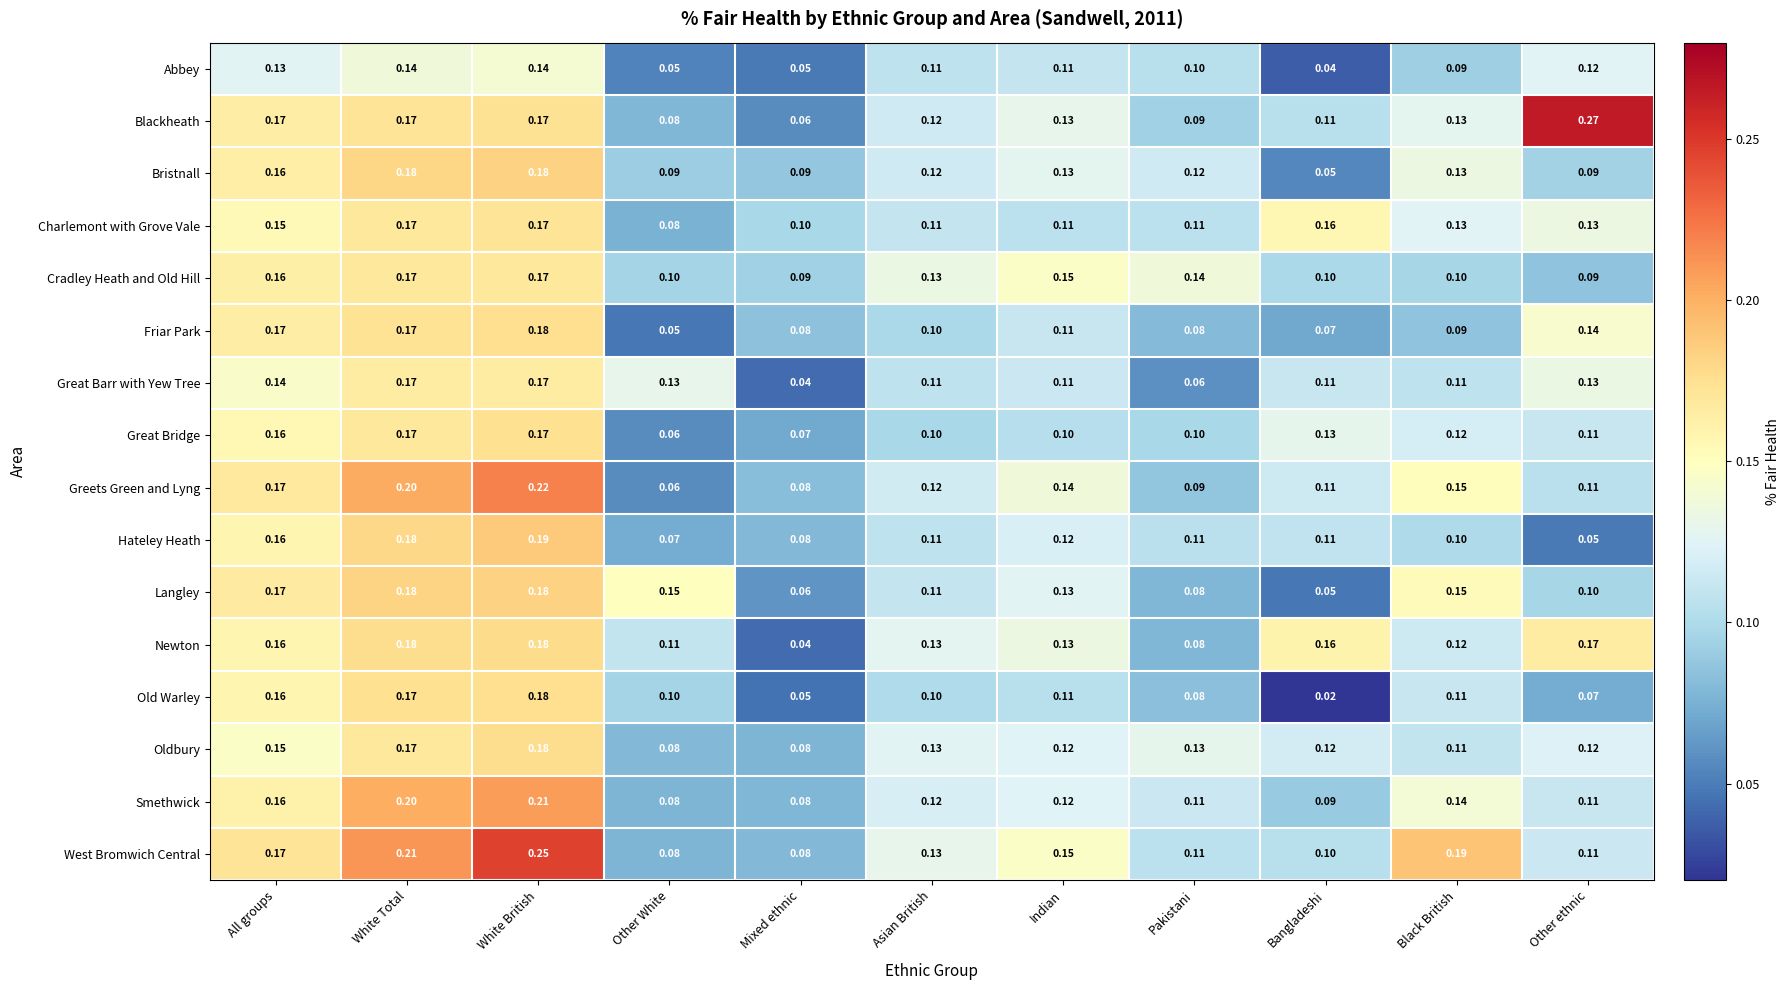

At which category does the chart reach its minimum across all series?

Bangladeshi